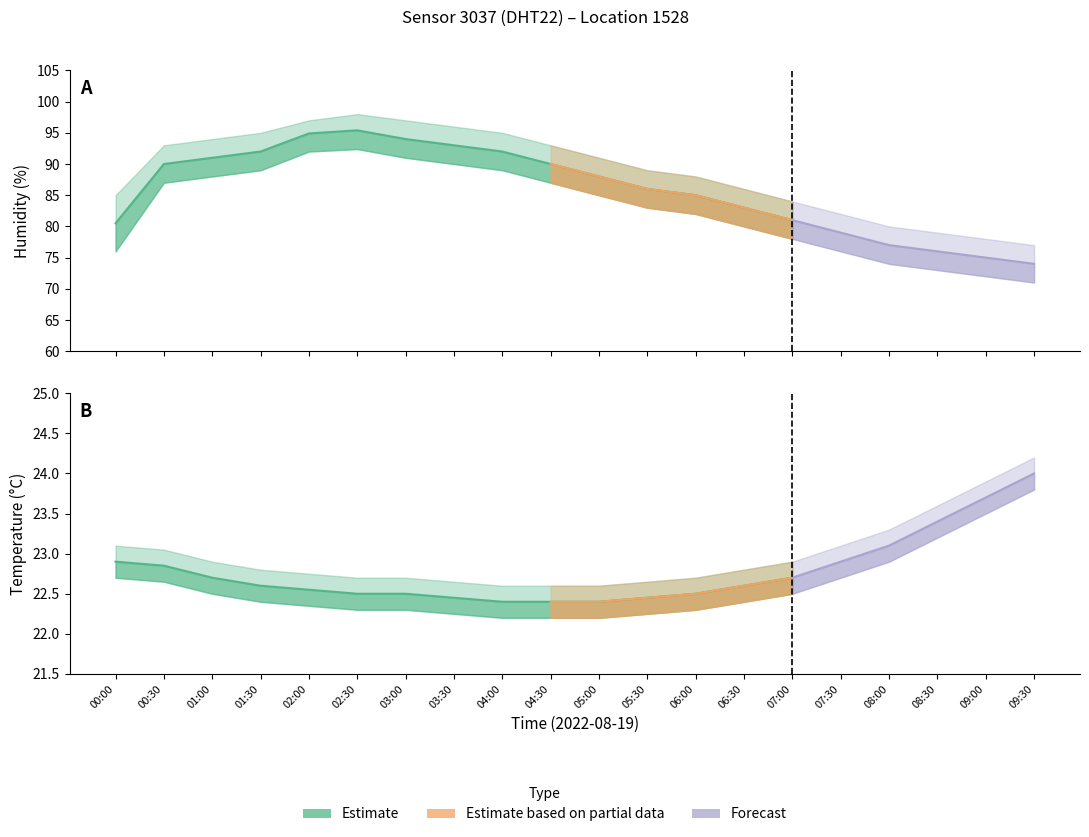

What is the average value of the humidity_lower series?

82.8